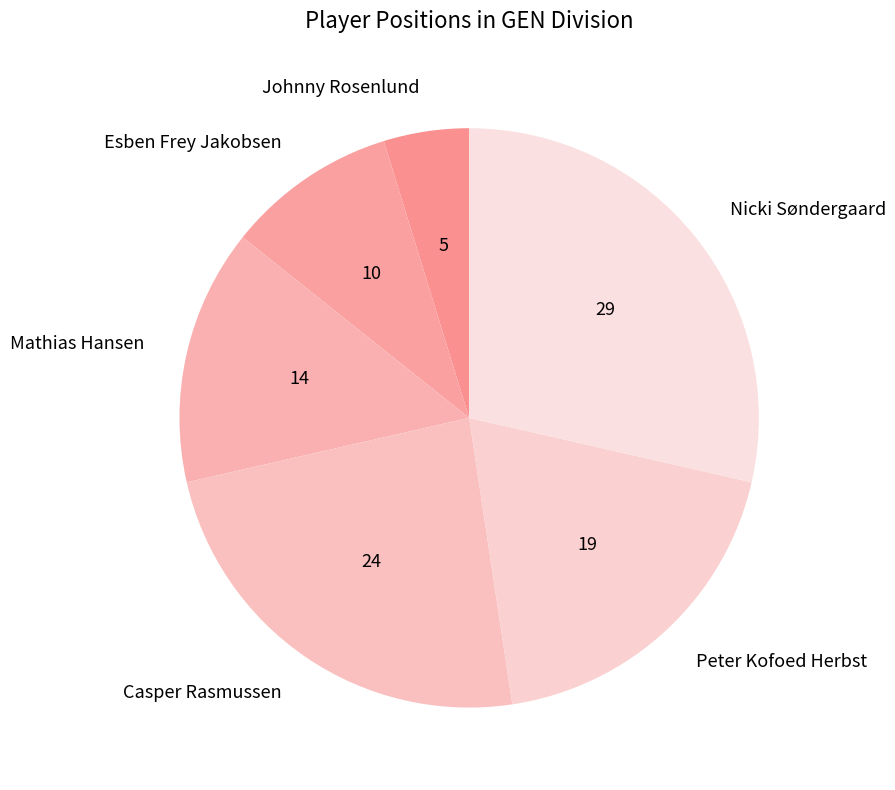

Which slice is the smallest?

Johnny Rosenlund